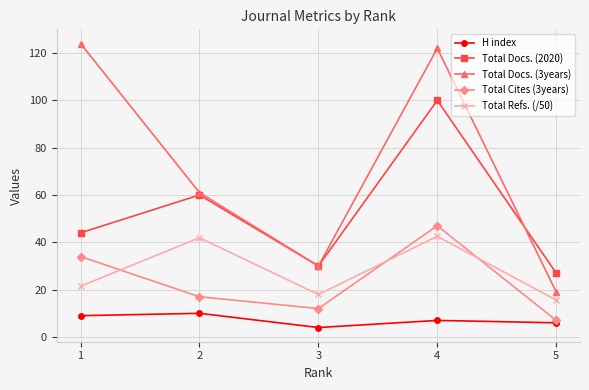

What is the difference between the highest and lowest values at 2?

51.0